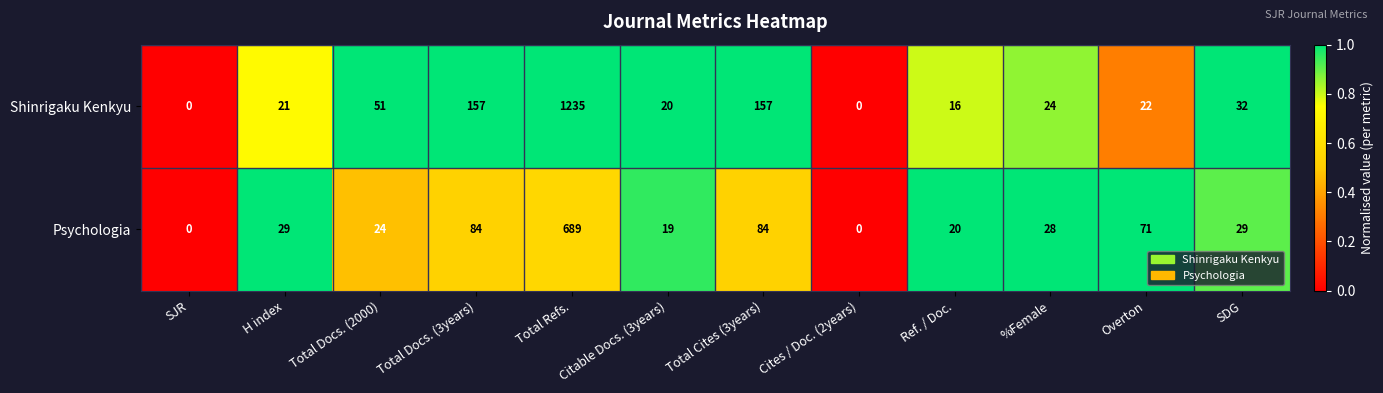

What is the average value of the Psychologia series?

90